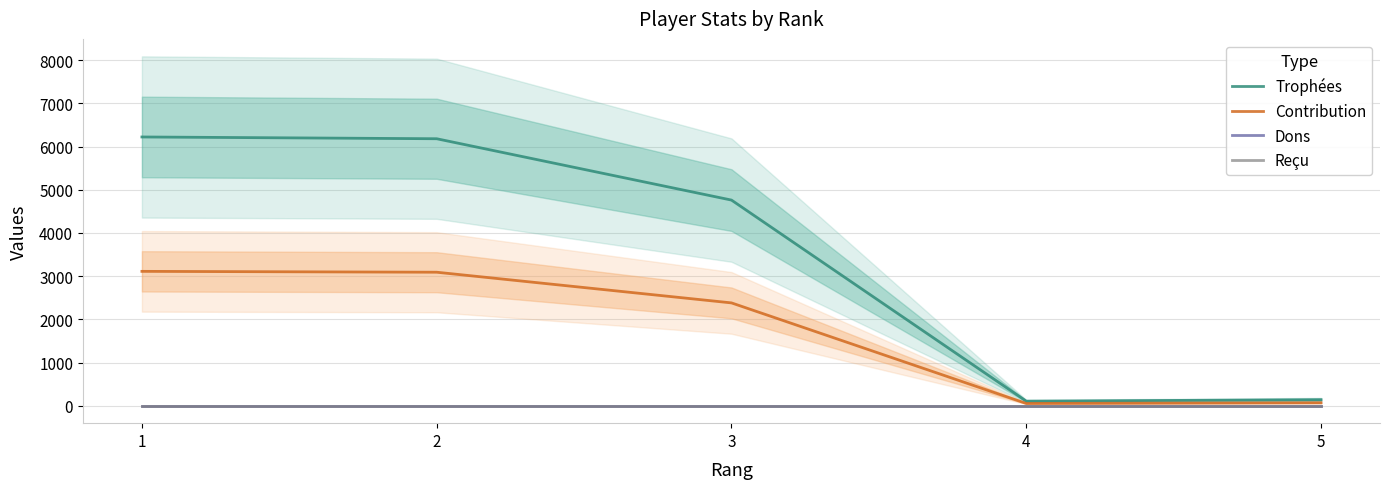

Where is the first local minimum for Trophées?

4